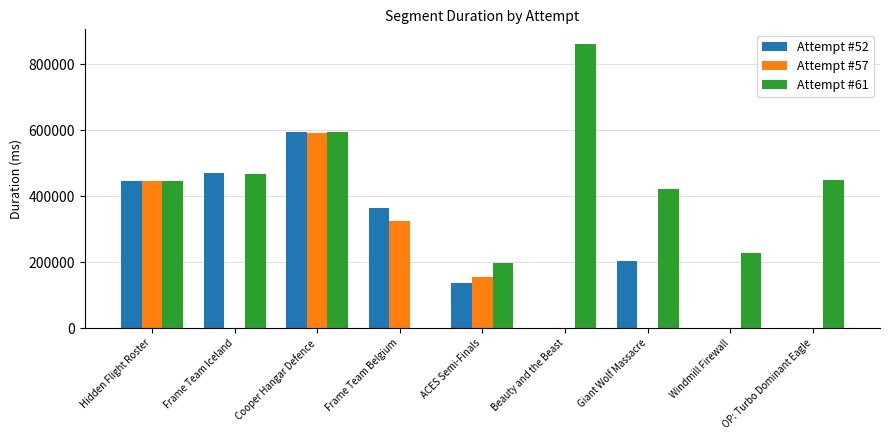

The value of Attempt #57 at Frame Team Iceland is 0. True or false?

True